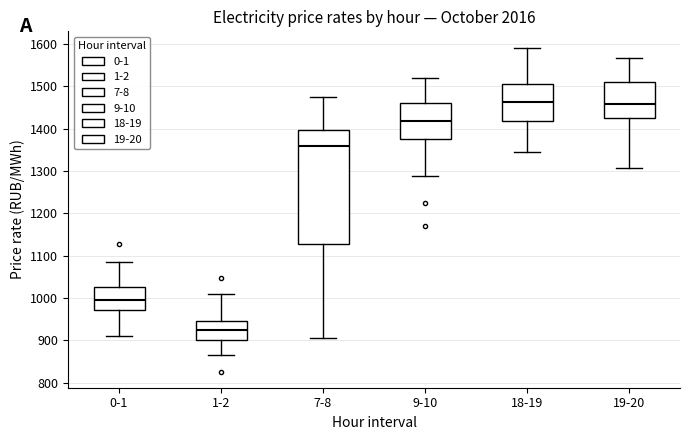

Reading left to right, read every box against the y-axis: the position of its median line, the range the box covers, and the ends of its whiskers. The values are not printed on the chart, so give them approximately, as read against the axis.

0-1: median 1000, box 970 to 1030, whiskers 910 to 1090
1-2: median 930, box 900 to 950, whiskers 870 to 1010
7-8: median 1360, box 1130 to 1400, whiskers 910 to 1480
9-10: median 1420, box 1380 to 1460, whiskers 1290 to 1520
18-19: median 1460, box 1420 to 1500, whiskers 1350 to 1590
19-20: median 1460, box 1420 to 1510, whiskers 1310 to 1570